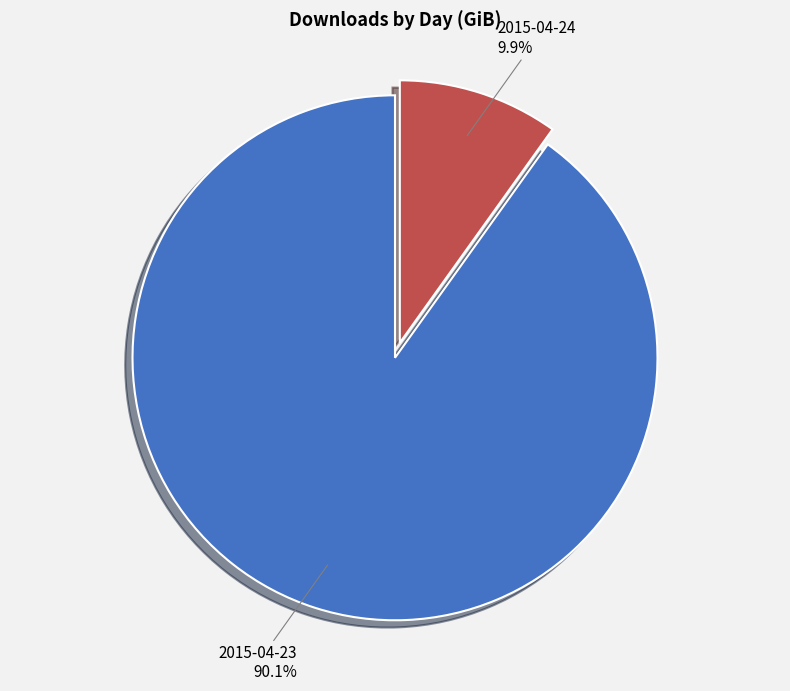

The 2015-04-23 slice represents 90% of the pie. True or false?

True